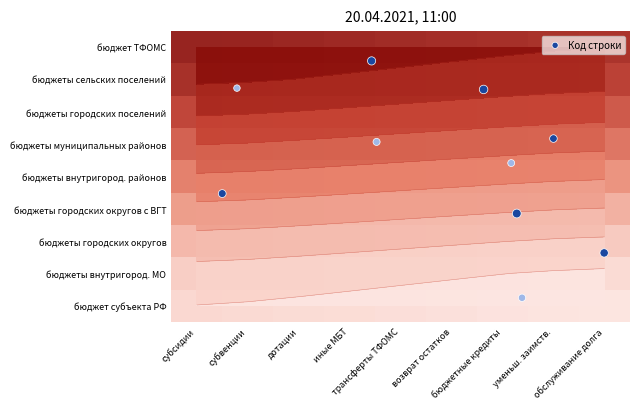

What is the minimum value for трансферты ТФОМС?

0.5